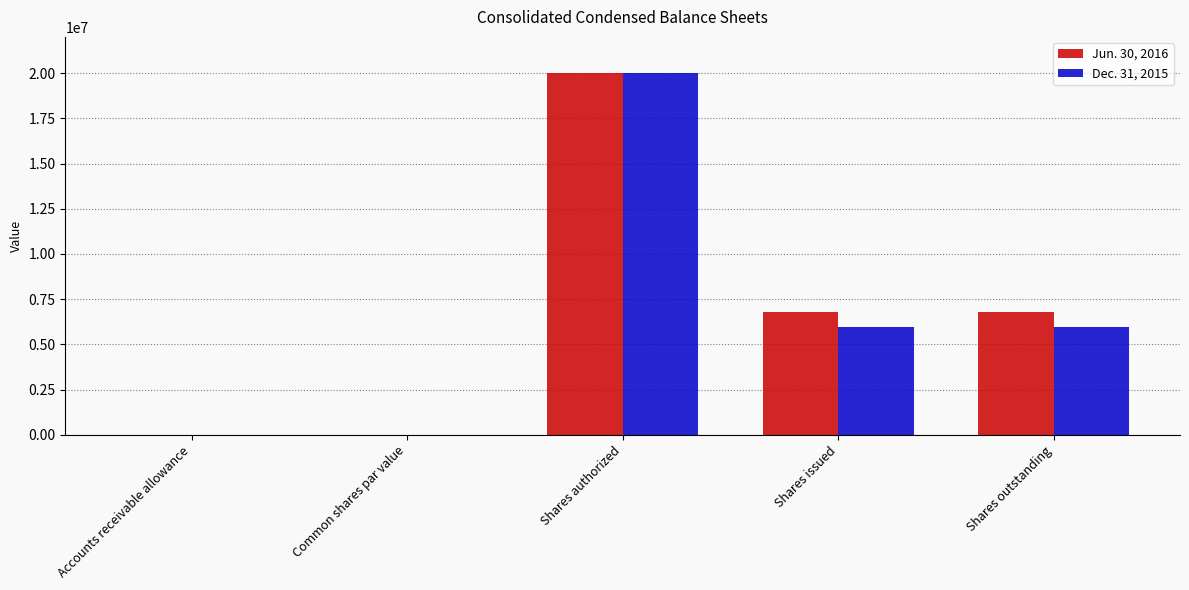

The value of Dec. 31, 2015 at Shares authorized is 20000000. True or false?

True